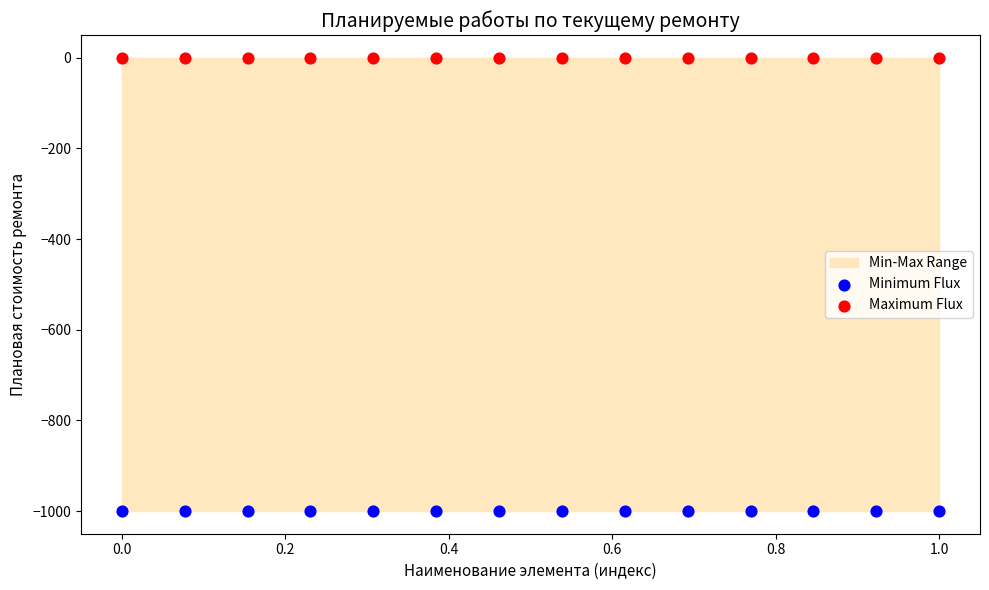

Which series reaches the maximum Y coordinate?

Maximum Flux